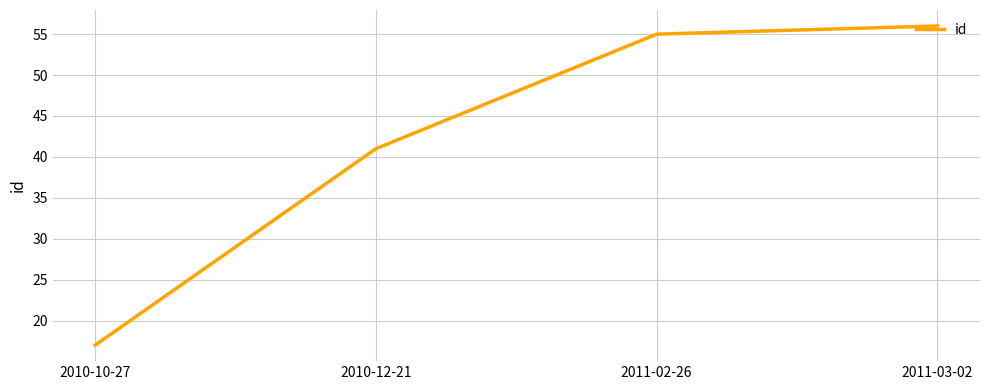

At which label is the value closest to 36?

2010-12-21